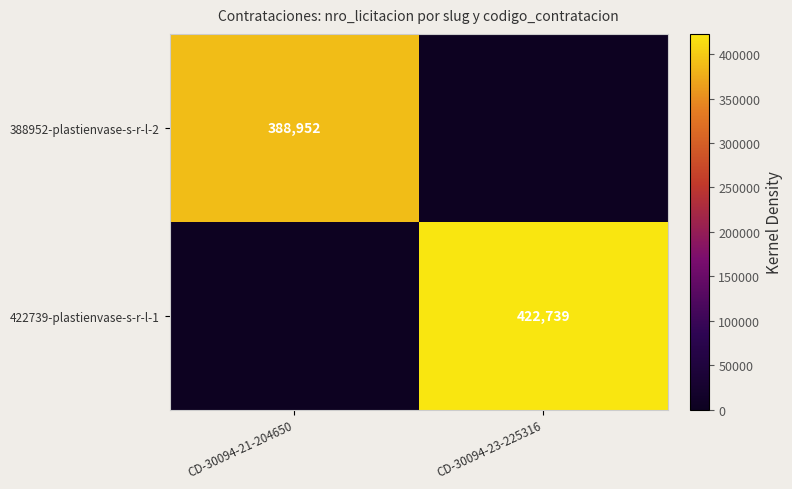

True or false: 388952-plastienvase-s-r-l-2 has a value of 562919 at CD-30094-21-204650.

False